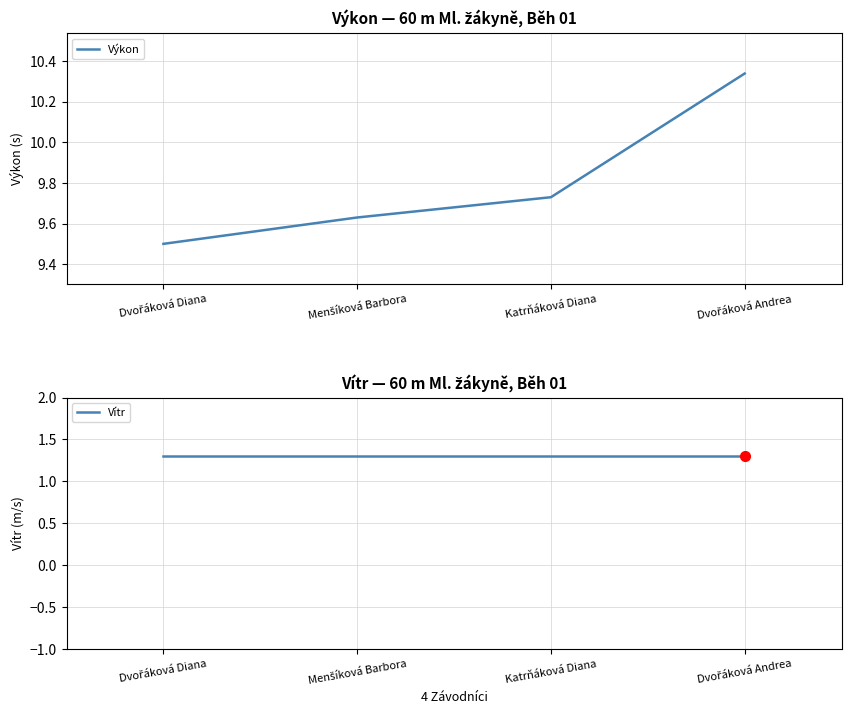

What is the sum of the Vítr values at Menšíková Barbora and Dvořáková Andrea?

2.6